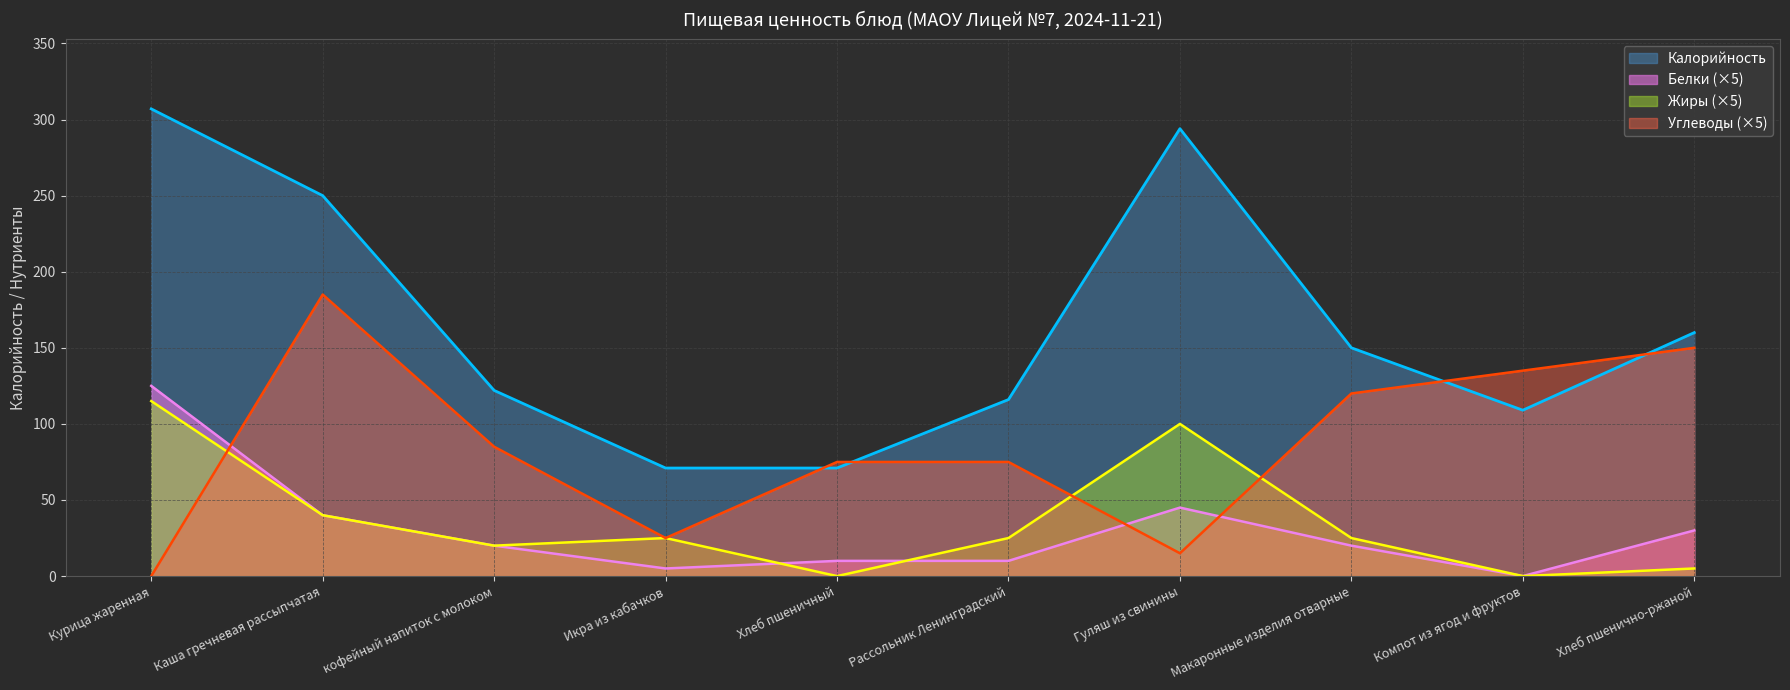

True or false: Углеводы and Жиры cross at least once.

True